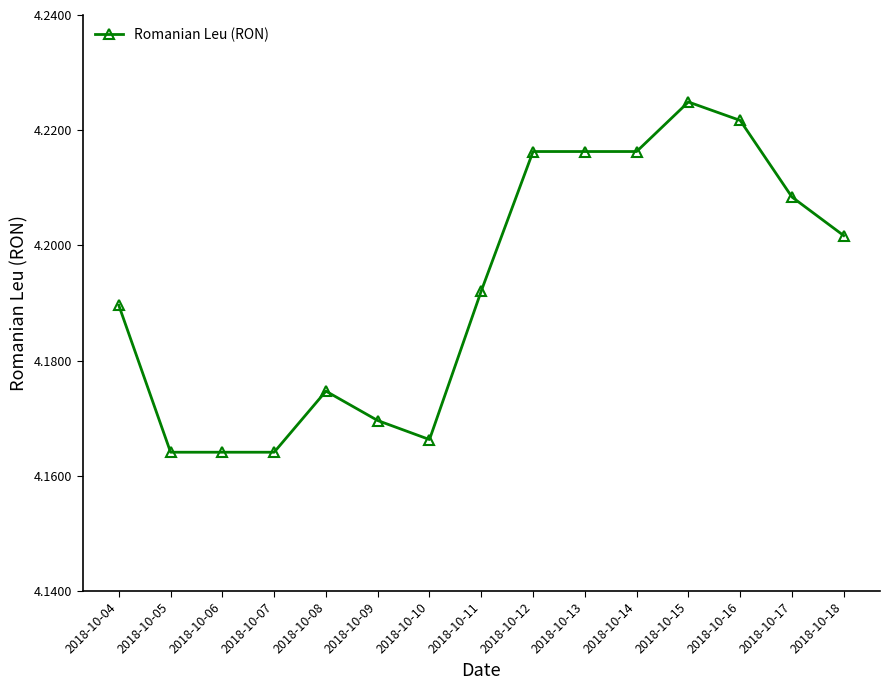

At which category does the chart reach its peak across all series?

2018-10-15